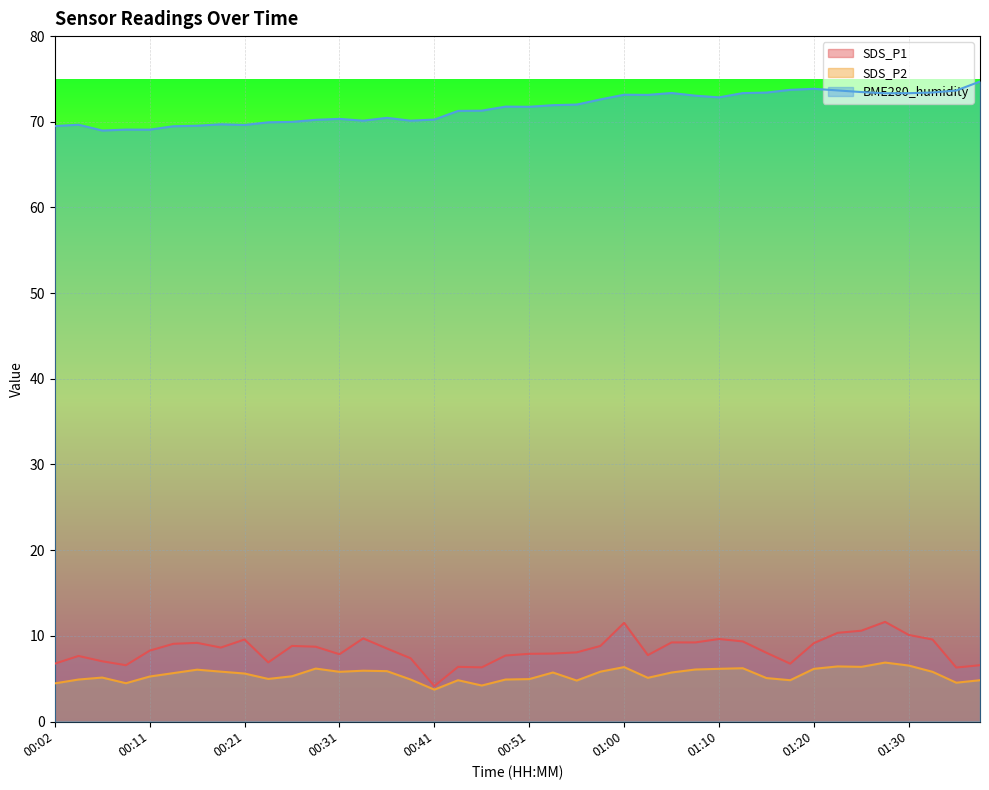

Between 00:19 and 01:13, which series saw the biggest shift?

BME280_humidity